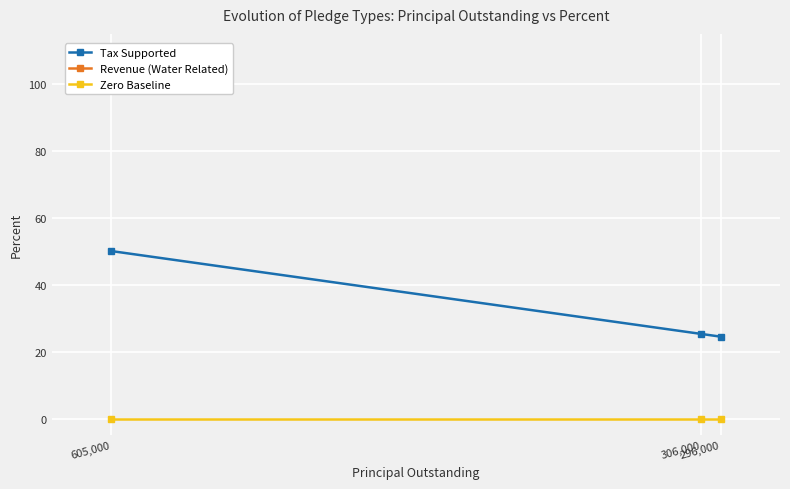

What is the greatest value displayed?

50.1